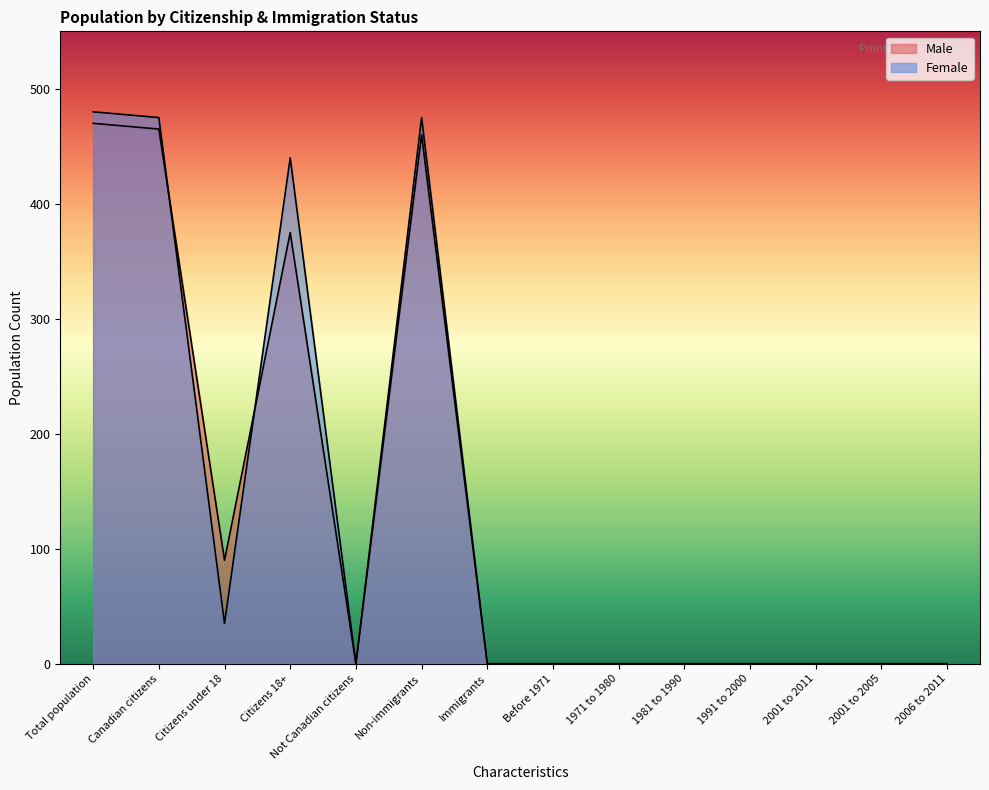

Which label corresponds to the largest value in the chart?

Total population